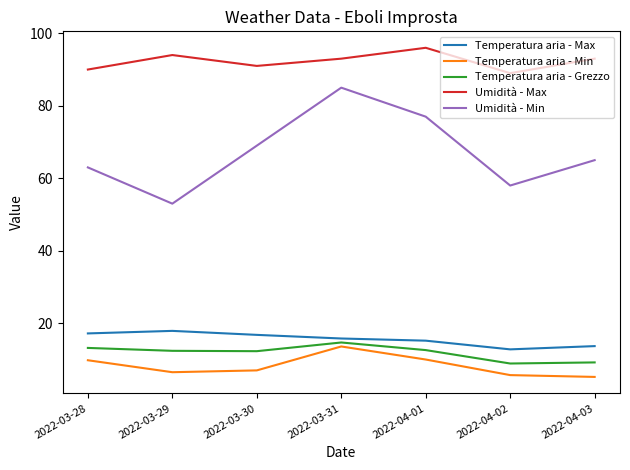

How many distinct data groups are displayed?

5